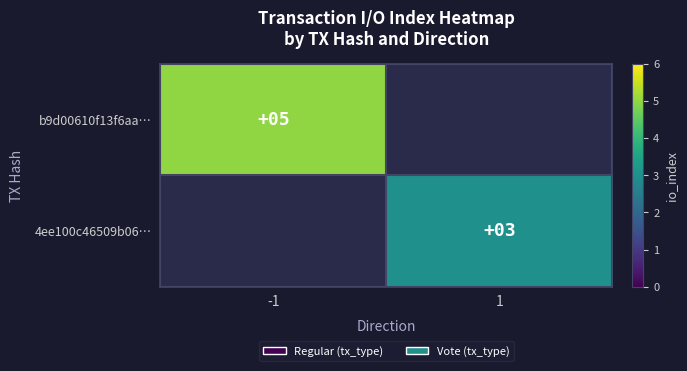

True or false: 4ee100c46509b06… has a value of 5 at 1.

False